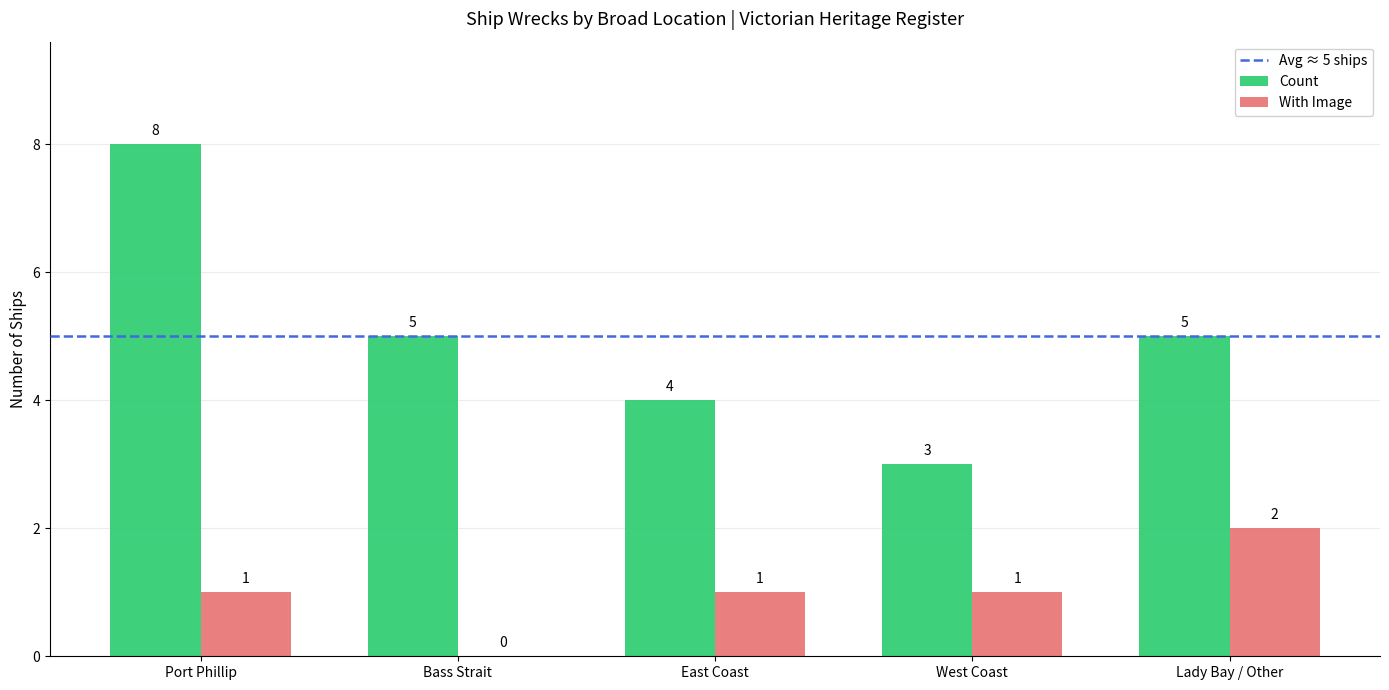

The value of Count at West Coast is 3. True or false?

True